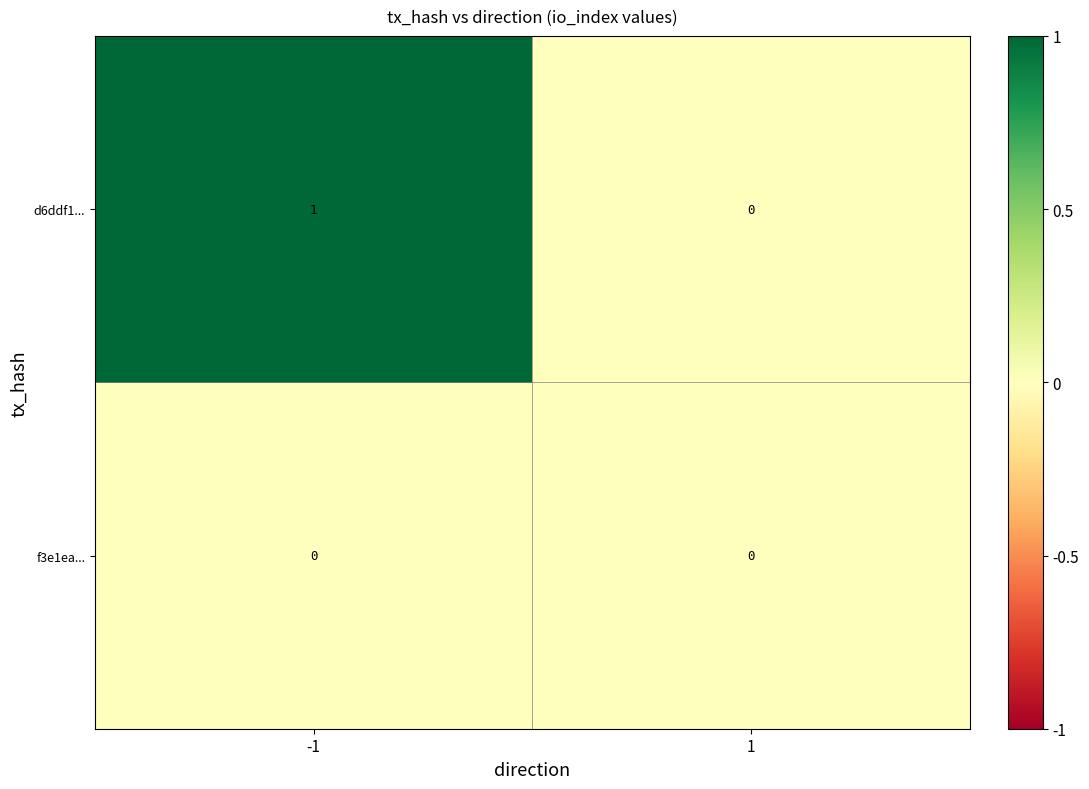

Rank the series by their average value, from lowest to highest.

f3e1ea..., d6ddf1...